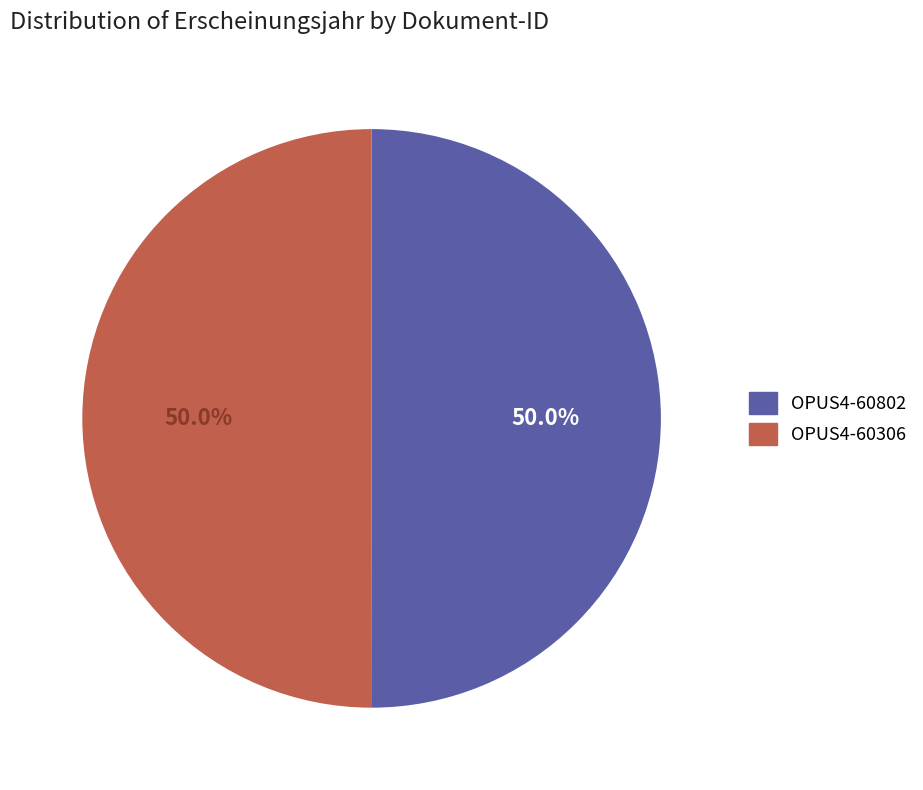

What is the ratio of the value at OPUS4-60802 to the value at OPUS4-60306?

1.0